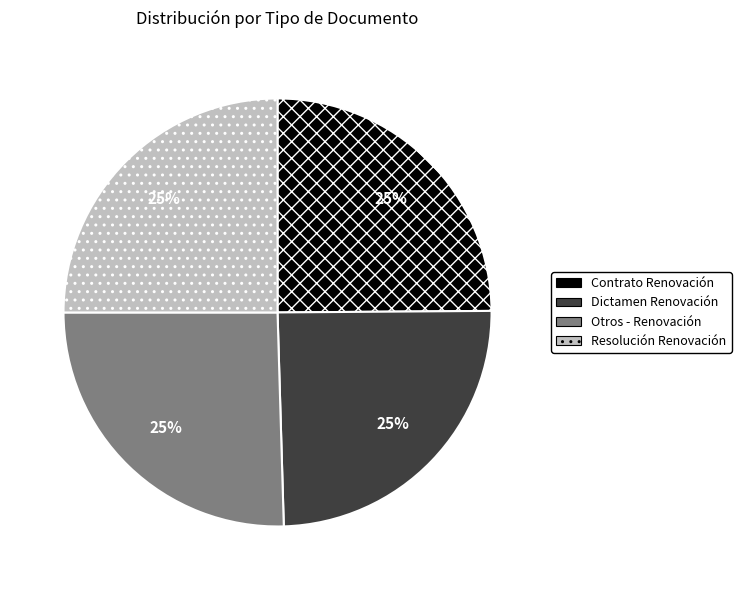

The Contrato Renovación slice represents 17% of the pie. True or false?

False